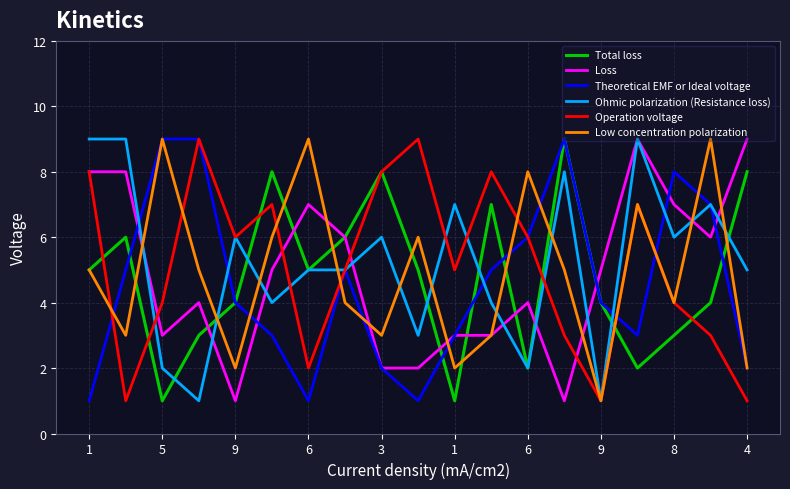

How many lines are shown in the chart?

6